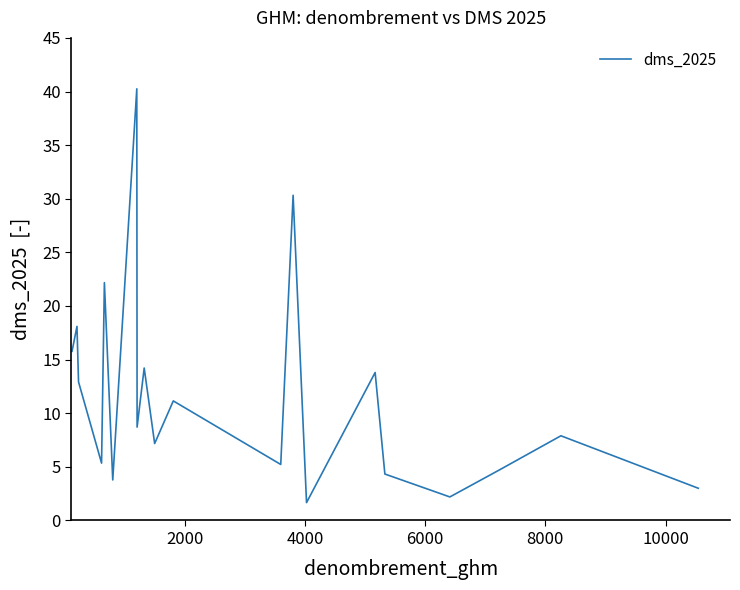

What is the difference between the maximum and minimum values?

38.6